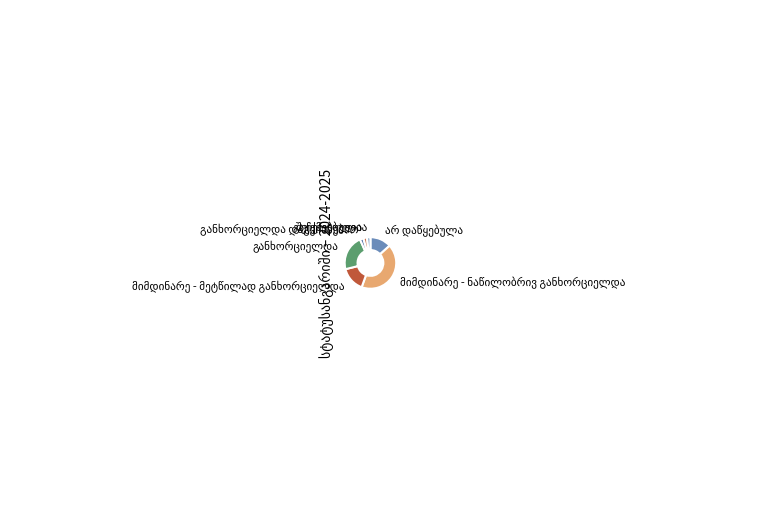

What is the total percentage of განხორციელდა and მიმდინარე - მეტწილად განხორციელდა?

37.8%